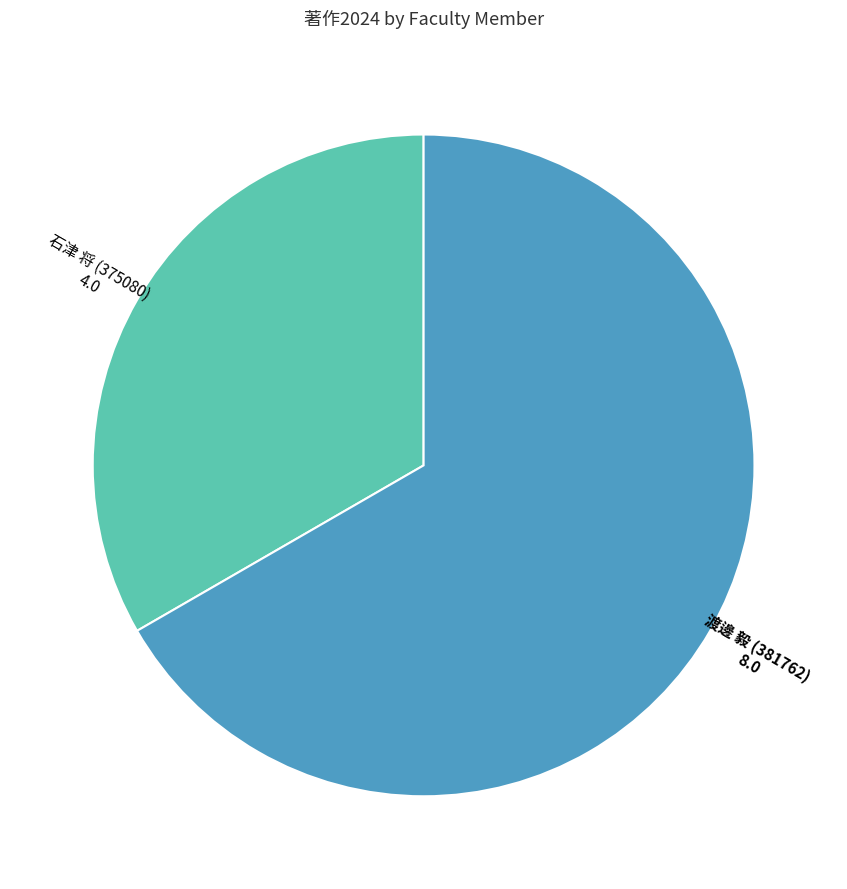

Is there any slice that represents more than half of the pie?

Yes